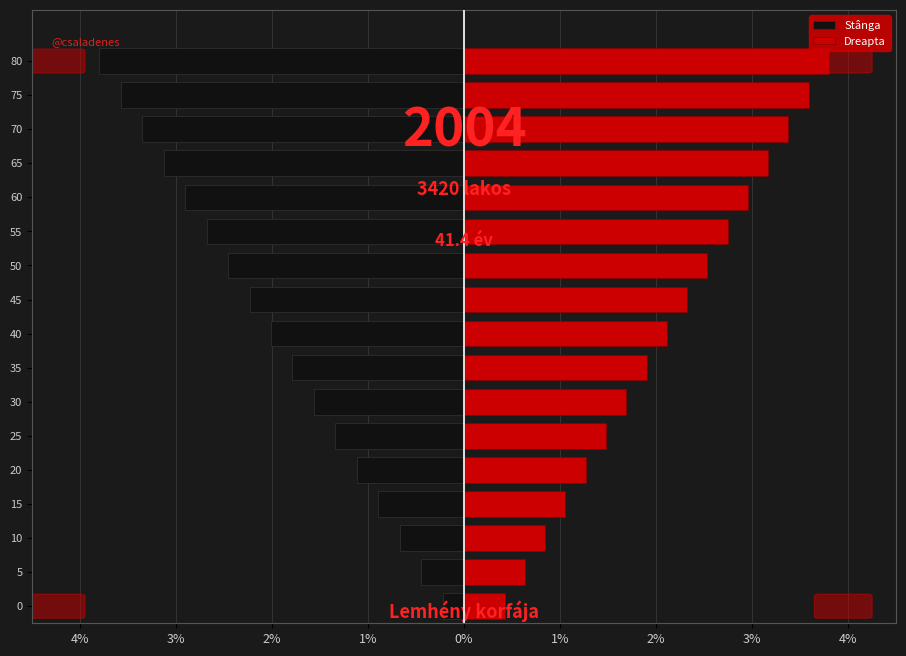

What is the average value of the Stânga series?

-2.0